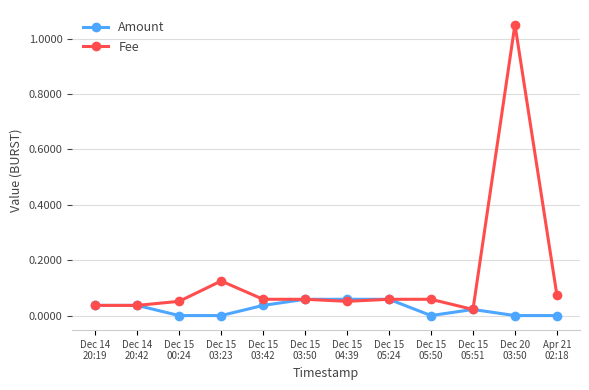

Which series has the largest total across all categories?

Fee